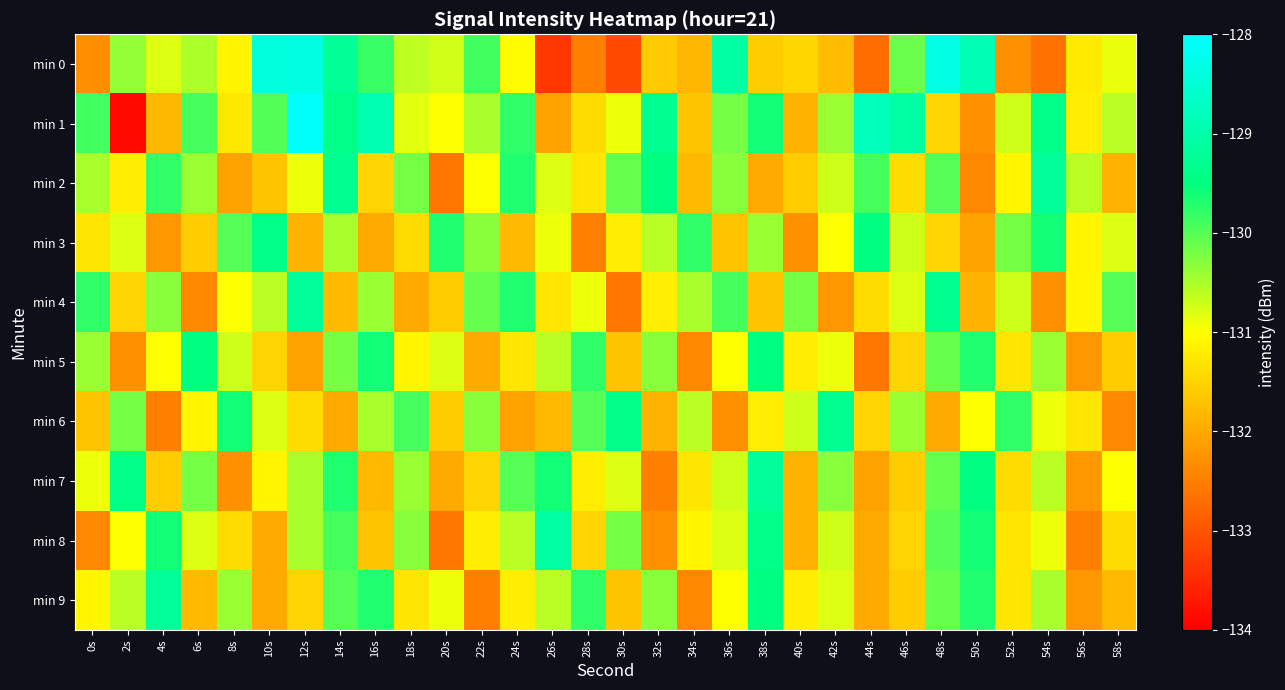

What is the difference between the highest and lowest values at 16s?

3.1